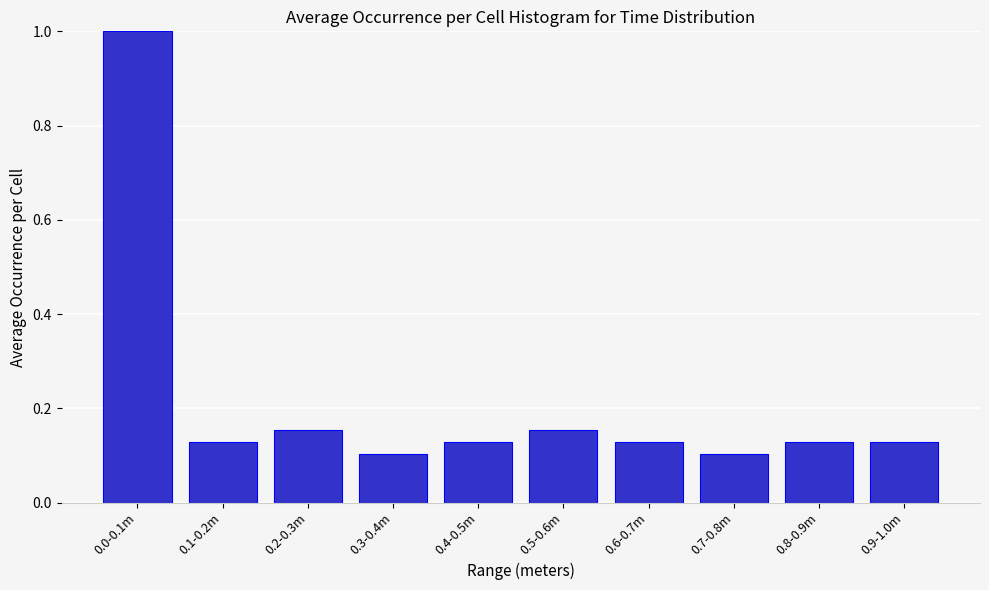

The chart shows a value of 0.1 at 0.3-0.4m. True or false?

True